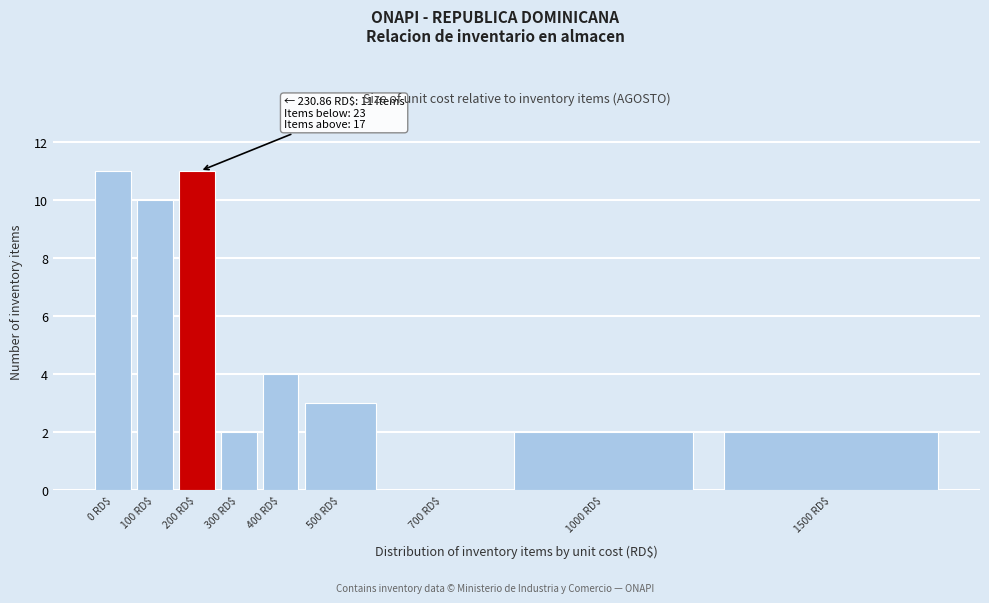

The value at 0 RD$ is 11. True or false?

True